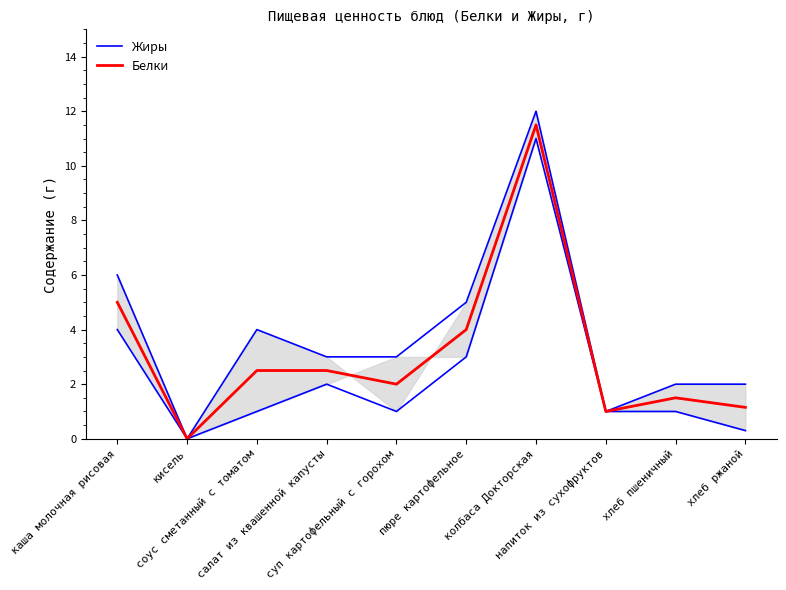

Reading right to left, list all the values displayed in this chart.

Жиры: 2.0	2.0	1.0	12.0	5.0	3.0	3.0	4.0	0.0	6.0
Белки: 1.1	1.5	1.0	11.5	4.0	2.0	2.5	2.5	0.0	5.0